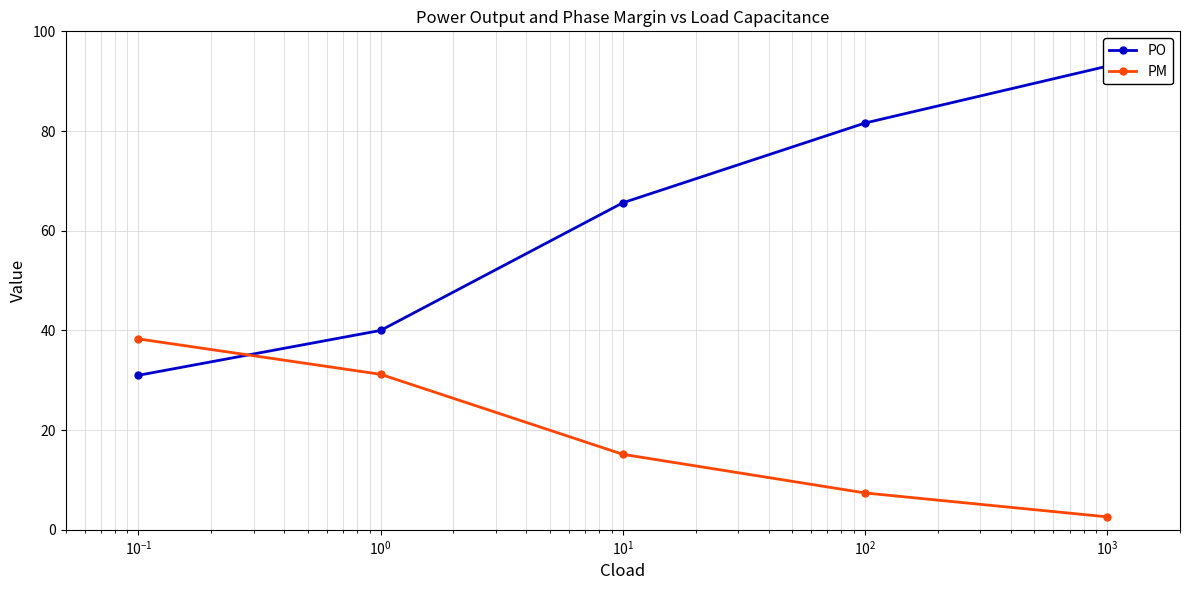

Is this an area chart (filled region under the line)?

No